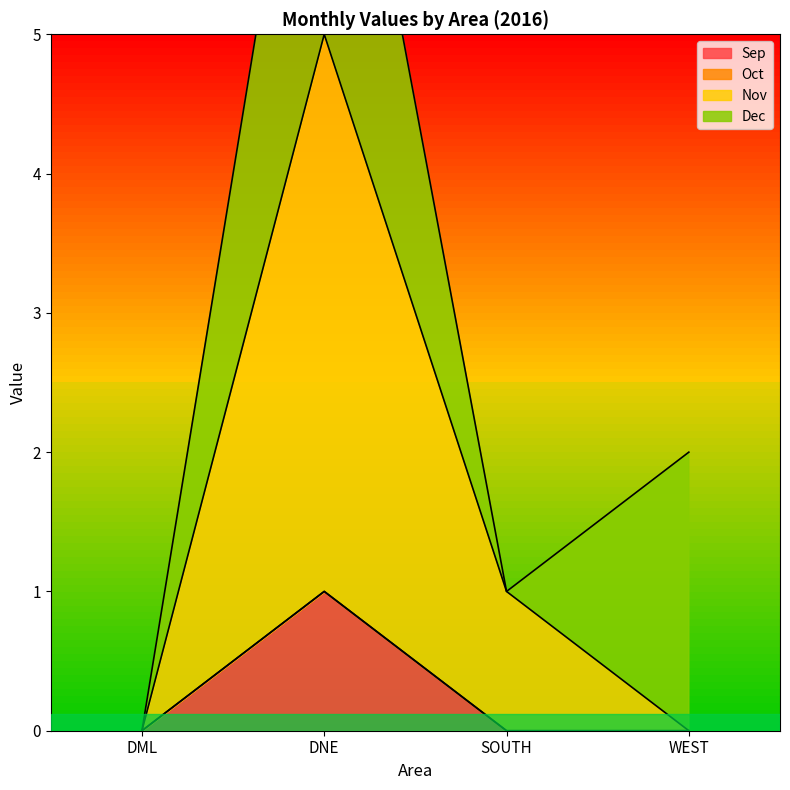

The value of Sep at DNE is 1. True or false?

True